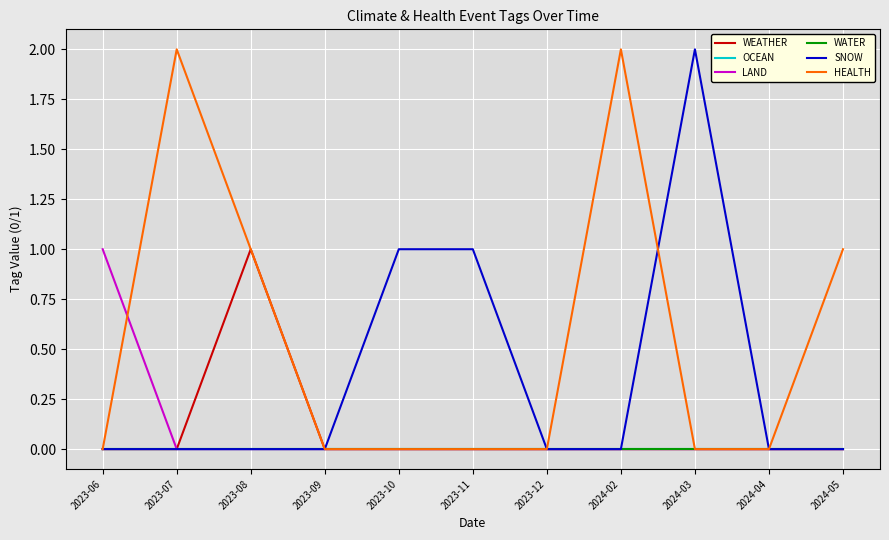

Does the chart display data point markers on the line(s)?

No